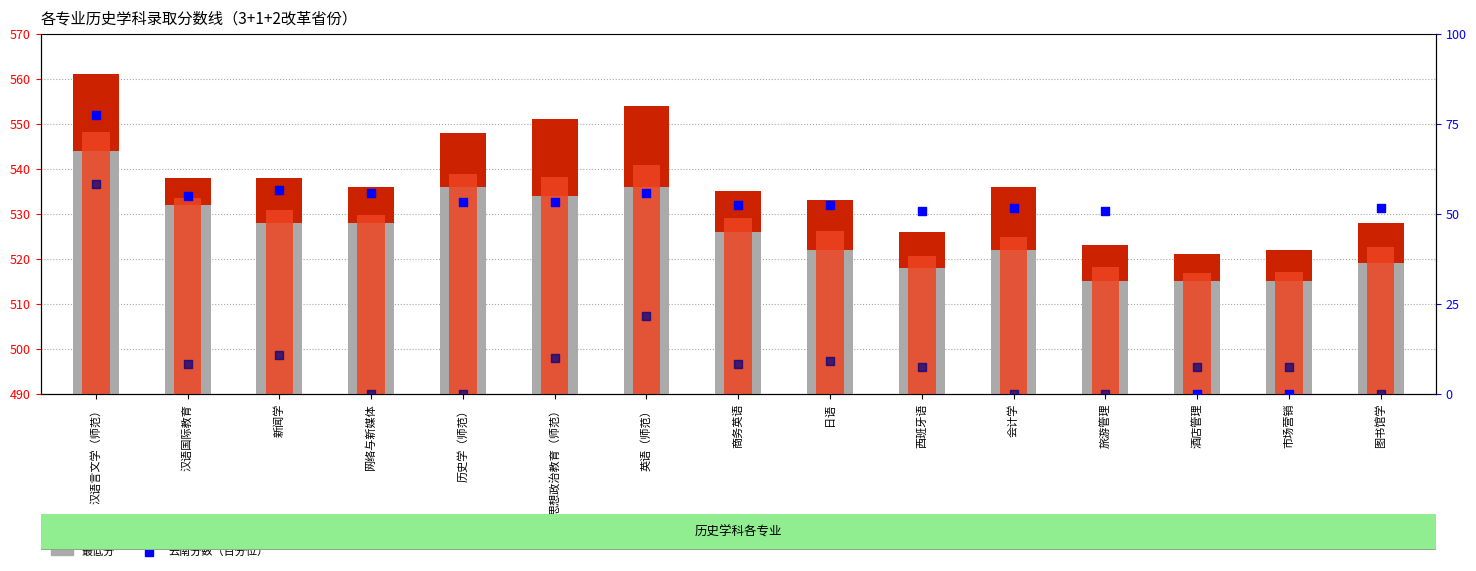

At how many categories does at least one series exceed 207?

15